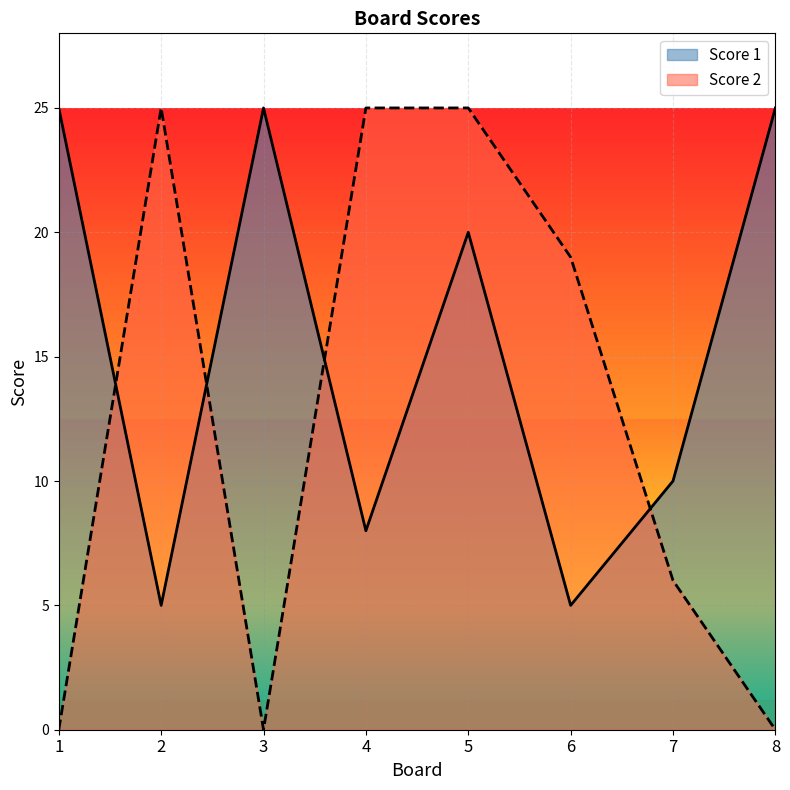

What is the value of the Score 2 point at the 2nd from the left?

25